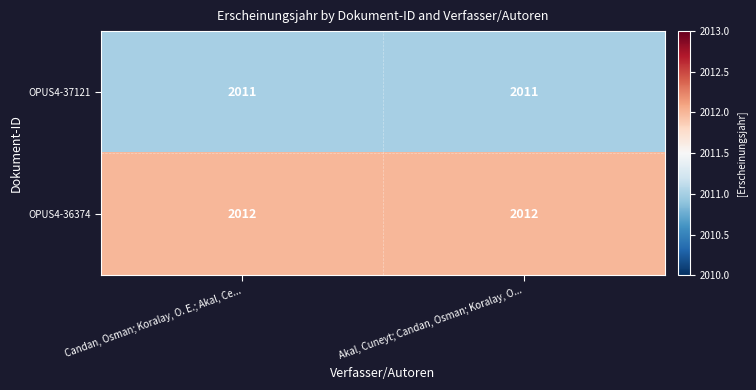

Which series has the largest total across all categories?

OPUS4-36374